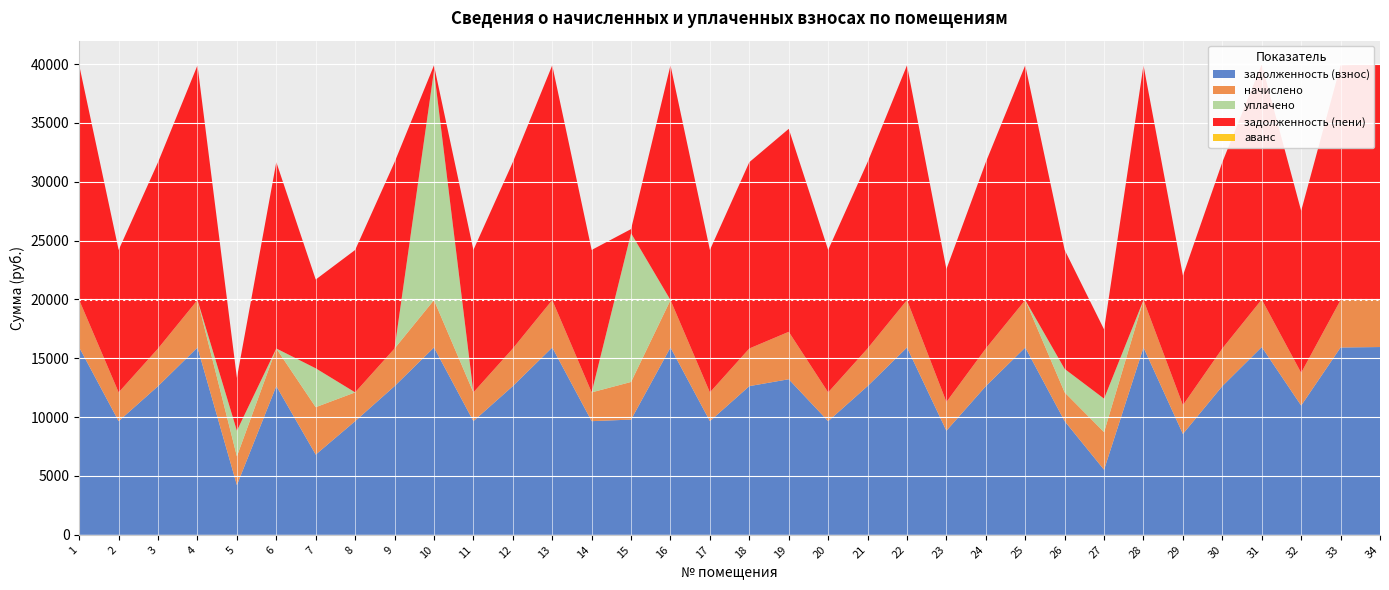

Reading right to left, extract all data points from this chart.

задолженность (взнос): 34=15955.2	33=15916.8	32=10982.4	31=15955.2	30=12633.6	29=8570.6	28=15916.8	27=5527.2	26=9657.6	25=15916.8	24=12633.6	23=8842.7	22=15916.8	21=12633.6	20=9657.6	19=13219.0	18=12633.6	17=9657.6	16=15916.8	15=9791.0	14=9657.6	13=15916.8	12=12633.6	11=9657.6	10=15916.8	9=12633.6	8=9657.6	7=6816.8	6=12633.6	5=4224.4	4=15916.8	3=12633.6	2=9657.6	1=15916.8
начислено: 34=4038.7	33=4028.9	32=2779.9	31=4038.7	30=3197.9	29=2444.6	28=4028.9	27=3197.9	26=2444.6	25=4028.9	24=3197.9	23=2444.6	22=4028.9	21=3197.9	20=2444.6	19=4028.9	18=3197.9	17=2444.6	16=4028.9	15=3197.9	14=2444.6	13=4028.9	12=3197.9	11=2444.6	10=4028.9	9=3197.9	8=2444.6	7=4028.9	6=3197.9	5=2444.6	4=4028.9	3=3197.9	2=2444.6	1=4028.9
уплачено: 34=0.0	33=0.0	32=0.0	31=0.0	30=0.0	29=0.0	28=0.0	27=2842.6	26=1992.0	25=0.0	24=0.0	23=0.0	22=0.0	21=0.0	20=0.0	19=0.0	18=0.0	17=0.0	16=0.0	15=12633.9	14=0.0	13=0.0	12=0.0	11=0.0	10=19498.1	9=0.0	8=0.0	7=3300.0	6=0.0	5=2173.7	4=0.0	3=0.0	2=0.0	1=0.0
задолженность (пени): 34=19993.9	33=19945.7	32=13762.3	31=19993.9	30=15831.5	29=11015.2	28=19945.7	27=5882.5	26=10110.2	25=19945.7	24=15831.5	23=11287.3	22=19945.7	21=15831.5	20=12102.2	19=17248.0	18=15831.5	17=12102.2	16=19945.7	15=355.0	14=12102.2	13=19945.7	12=15831.5	11=12102.2	10=447.7	9=15831.5	8=12102.2	7=7545.7	6=15831.5	5=4495.3	4=19945.7	3=15831.5	2=12102.2	1=19945.7
аванс: 34=0.0	33=0.0	32=0.0	31=0.0	30=0.0	29=0.0	28=0.0	27=0.0	26=0.0	25=0.0	24=0.0	23=0.0	22=0.0	21=0.0	20=0.0	19=0.0	18=0.0	17=0.0	16=0.0	15=0.0	14=0.0	13=0.0	12=0.0	11=0.0	10=0.0	9=0.0	8=0.0	7=0.0	6=0.0	5=0.0	4=0.0	3=0.0	2=0.0	1=0.0